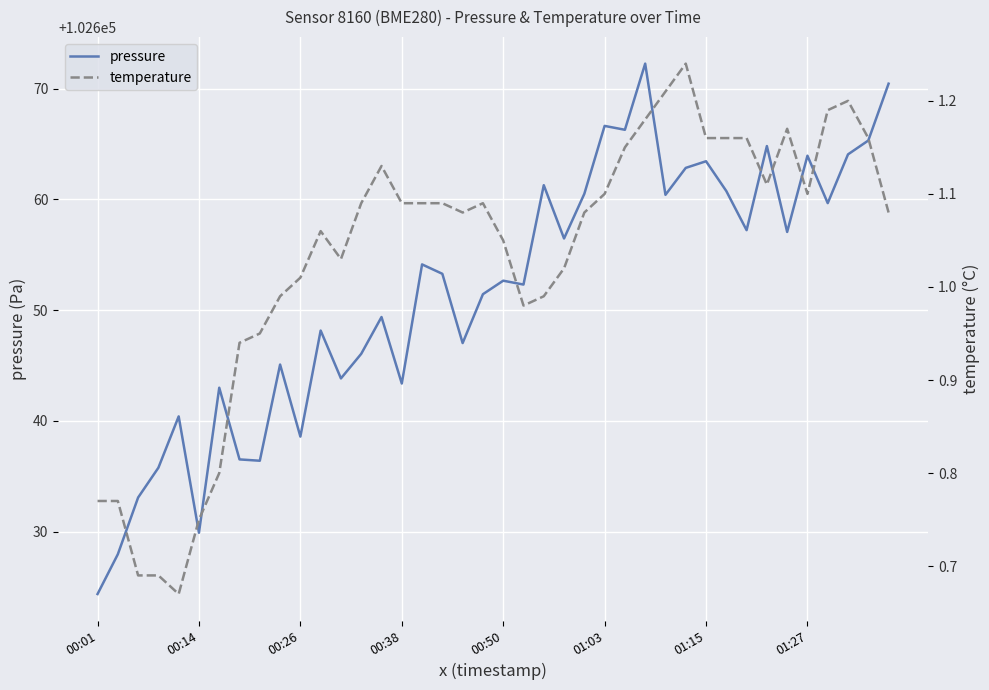

What is the label of the 15th point from the left?

14